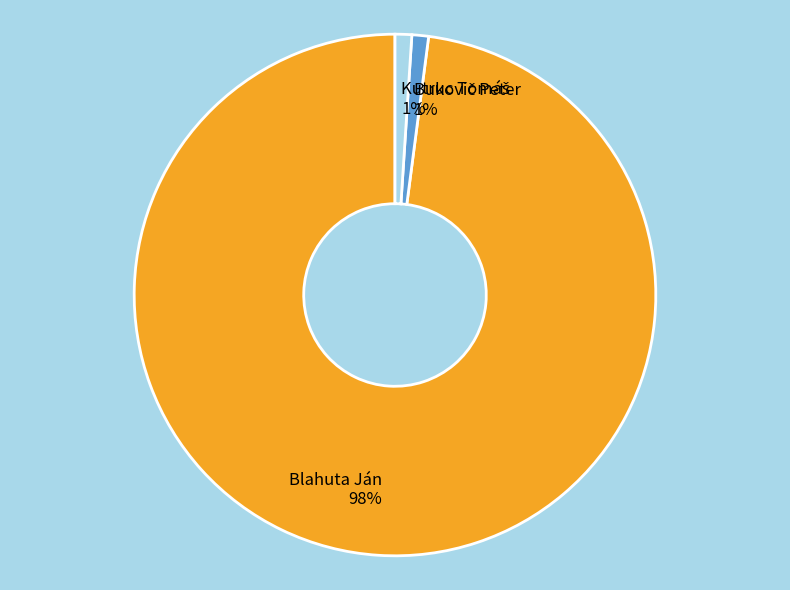

Is Blahuta Ján the majority of the pie?

Yes